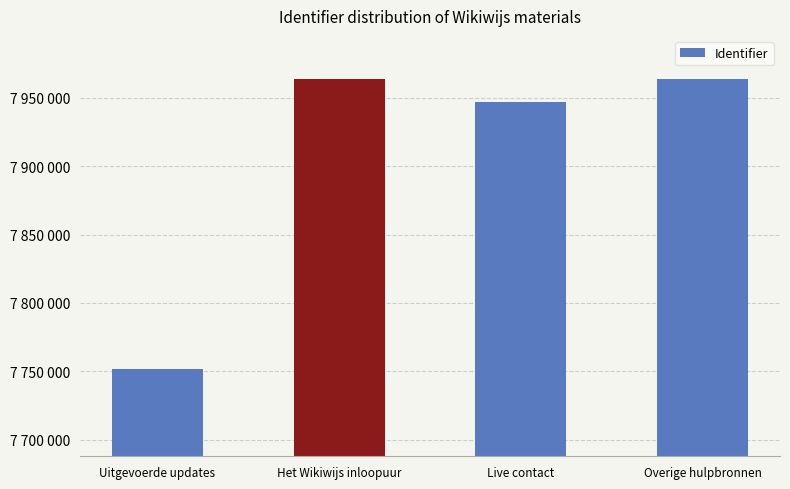

Are the bars horizontal?

No